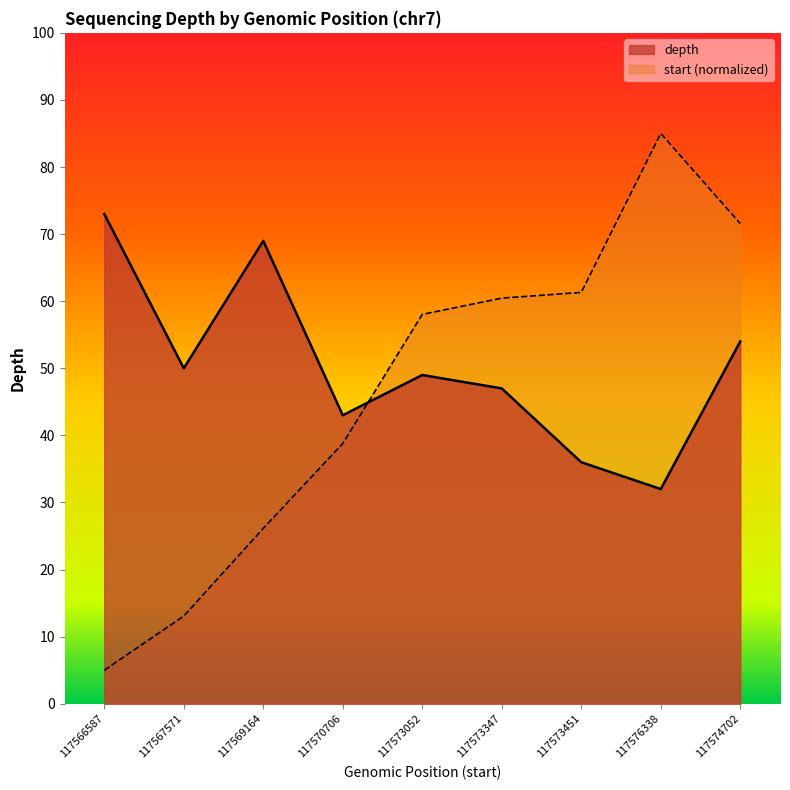

What position from the right is 117570706?

6